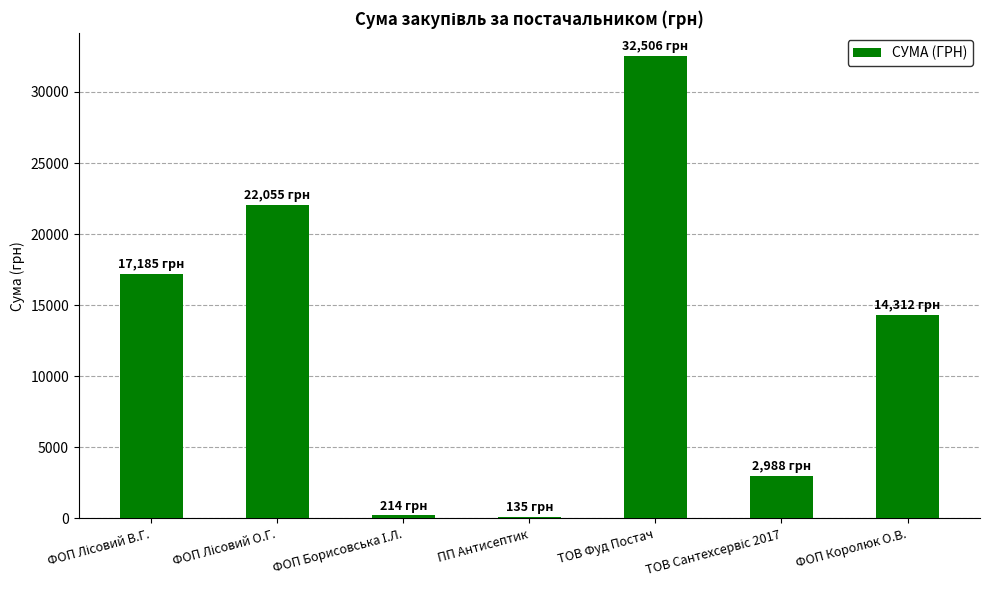

What is the value of the 7th bar from the left?

14311.9